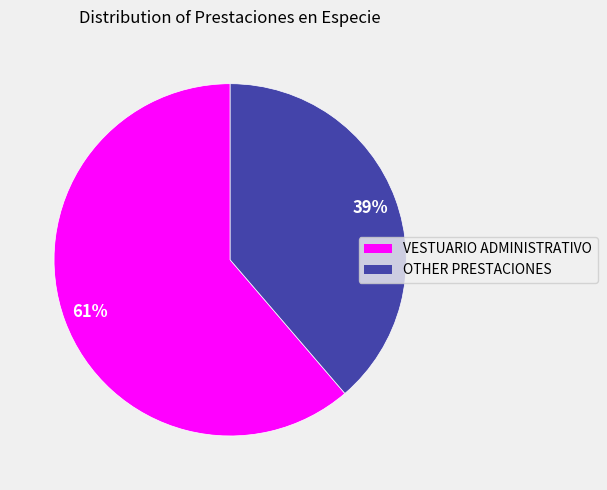

To the nearest percent, what is the combined percentage of VESTUARIO ADMINISTRATIVO and OTHER PRESTACIONES?

100%